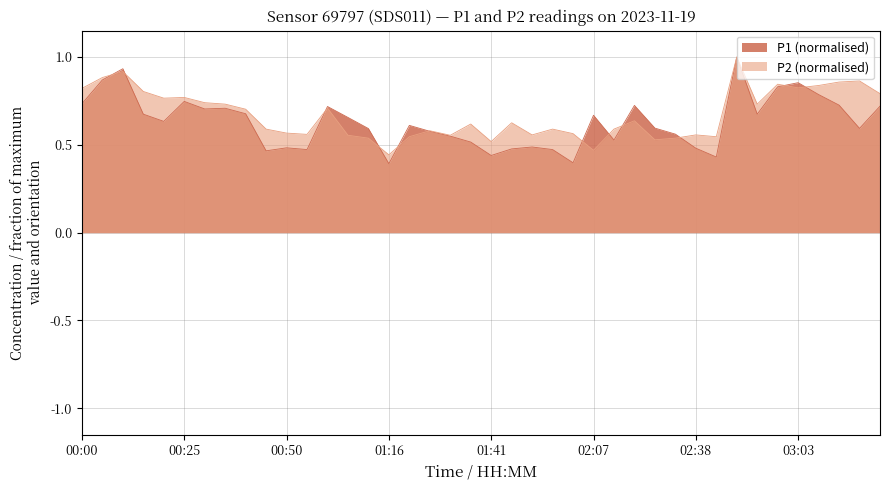

Is it true that P1 equals 0.5 at 01:51?

True